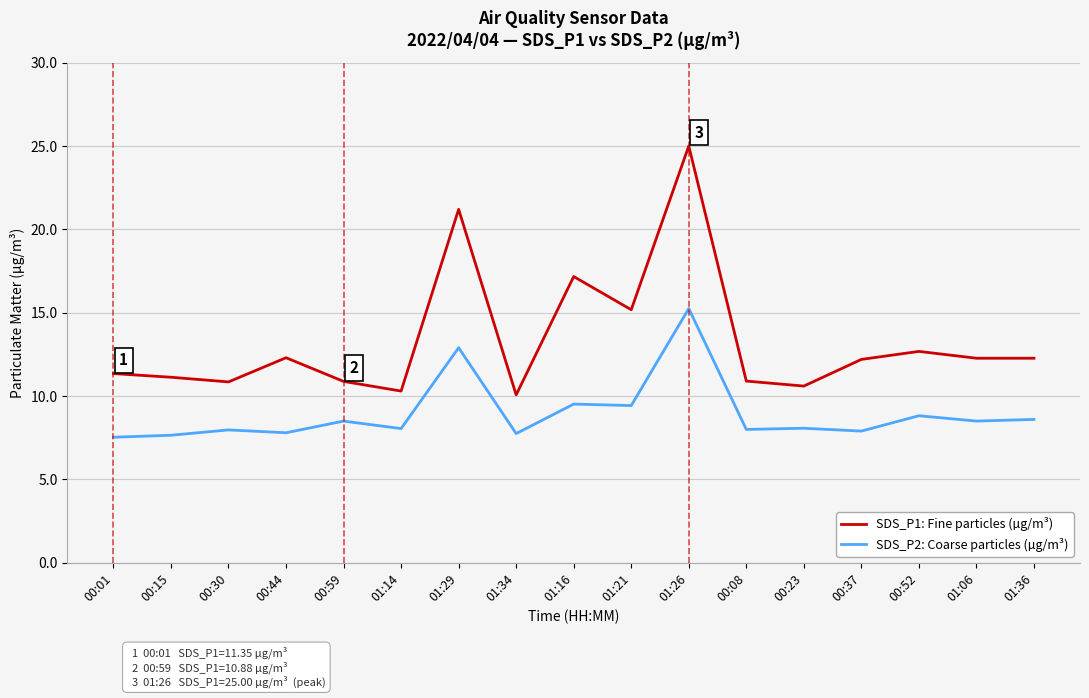

What is the spread (max minus min) of values at 00:59?

2.4